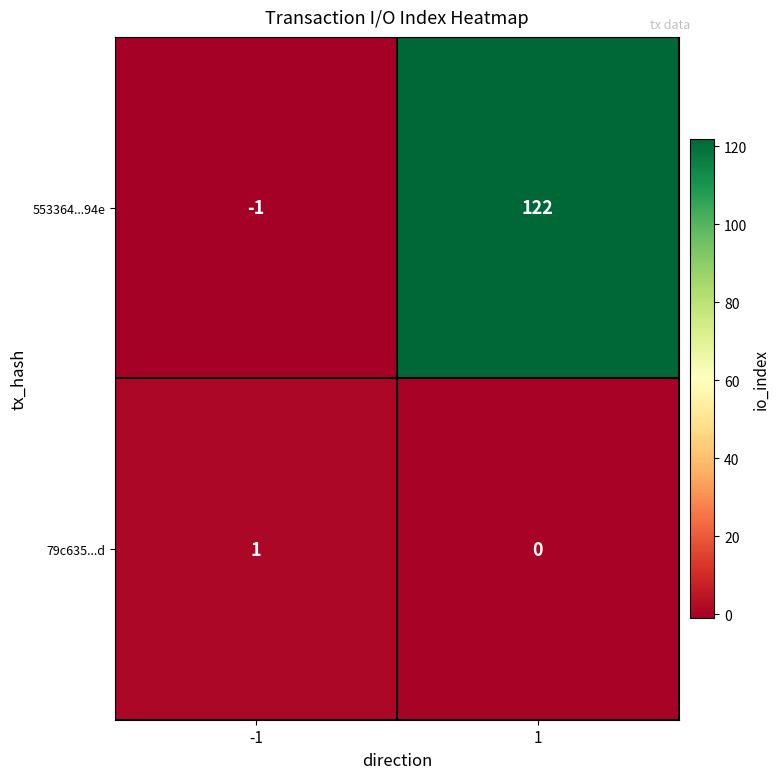

What is the difference between the highest and lowest values at 1?

122